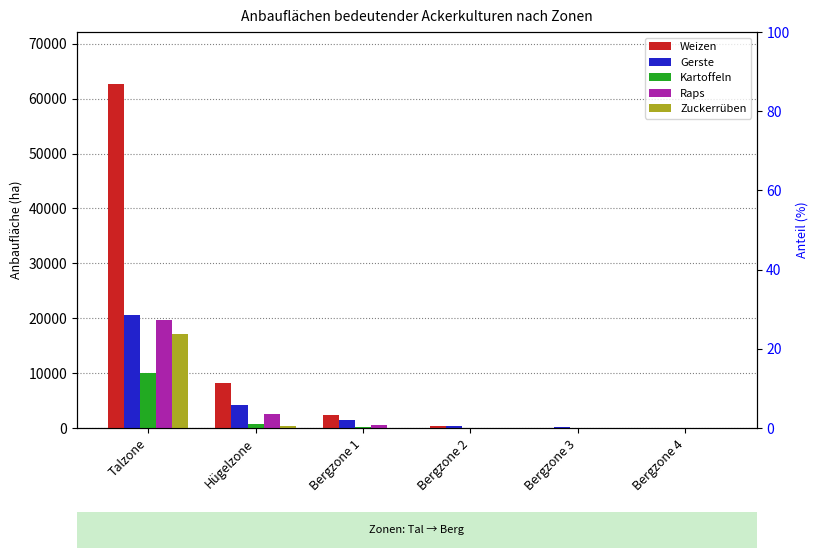

Rank the categories by Raps value from highest to lowest.

Talzone, Hügelzone, Bergzone 1, Bergzone 2, Bergzone 3, Bergzone 4